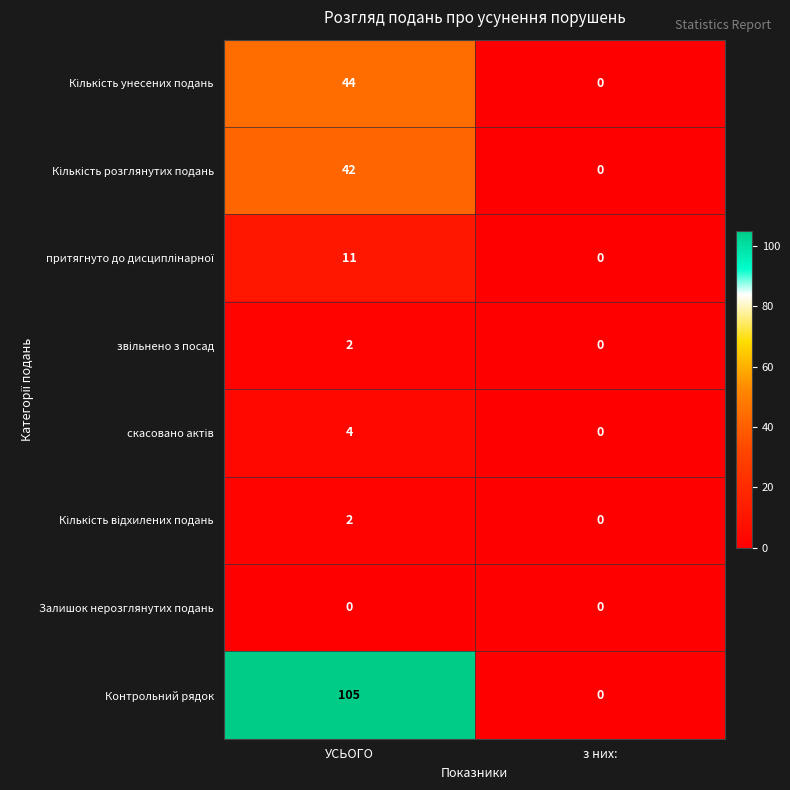

What is the total value across all series at УСЬОГО?

210